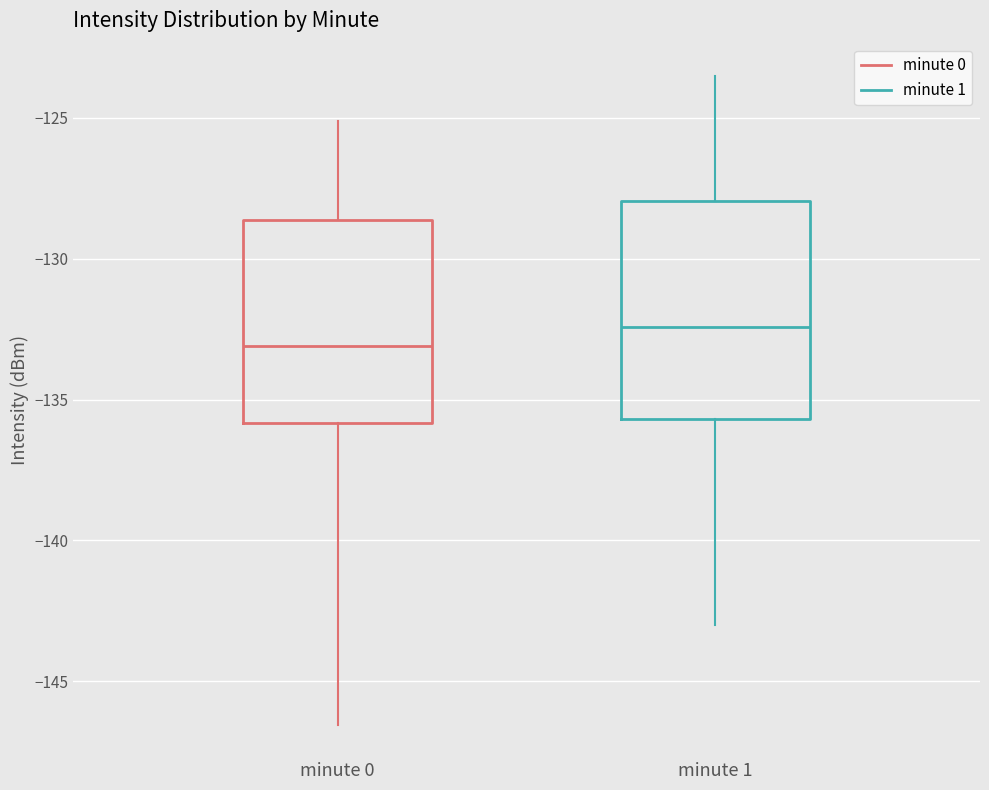

Reading left to right, read every box against the y-axis: the position of its median line, the range the box covers, and the ends of its whiskers. The values are not printed on the chart, so give them approximately, as read against the axis.

minute 0: median -133.0, box -136.0 to -128.5, whiskers -146.5 to -125.0
minute 1: median -132.5, box -135.5 to -128.0, whiskers -143.0 to -123.5